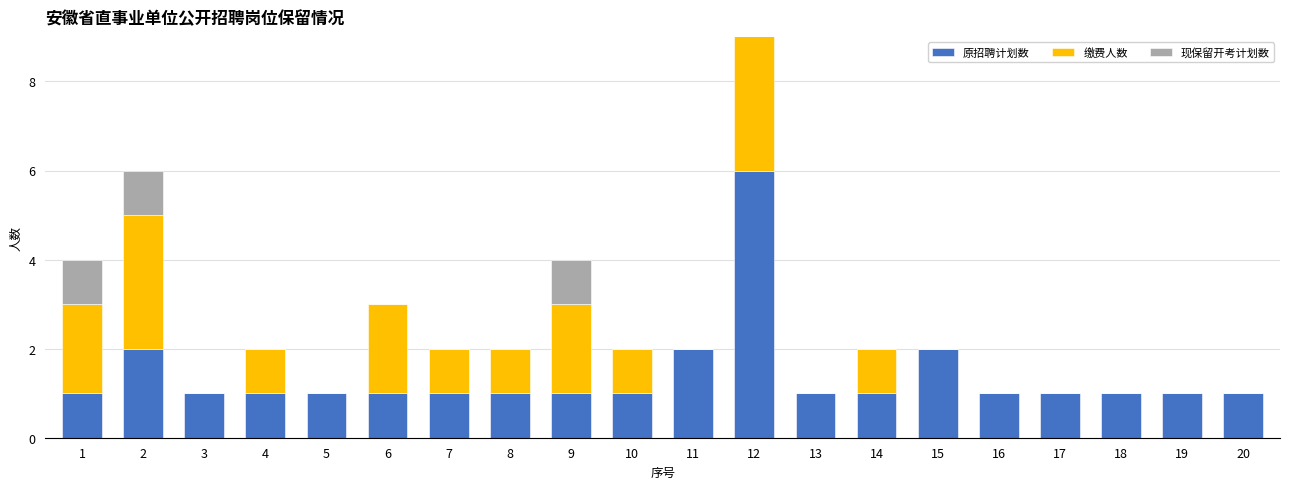

Which category has the lowest value in the 现保留开考计划数 series?

3